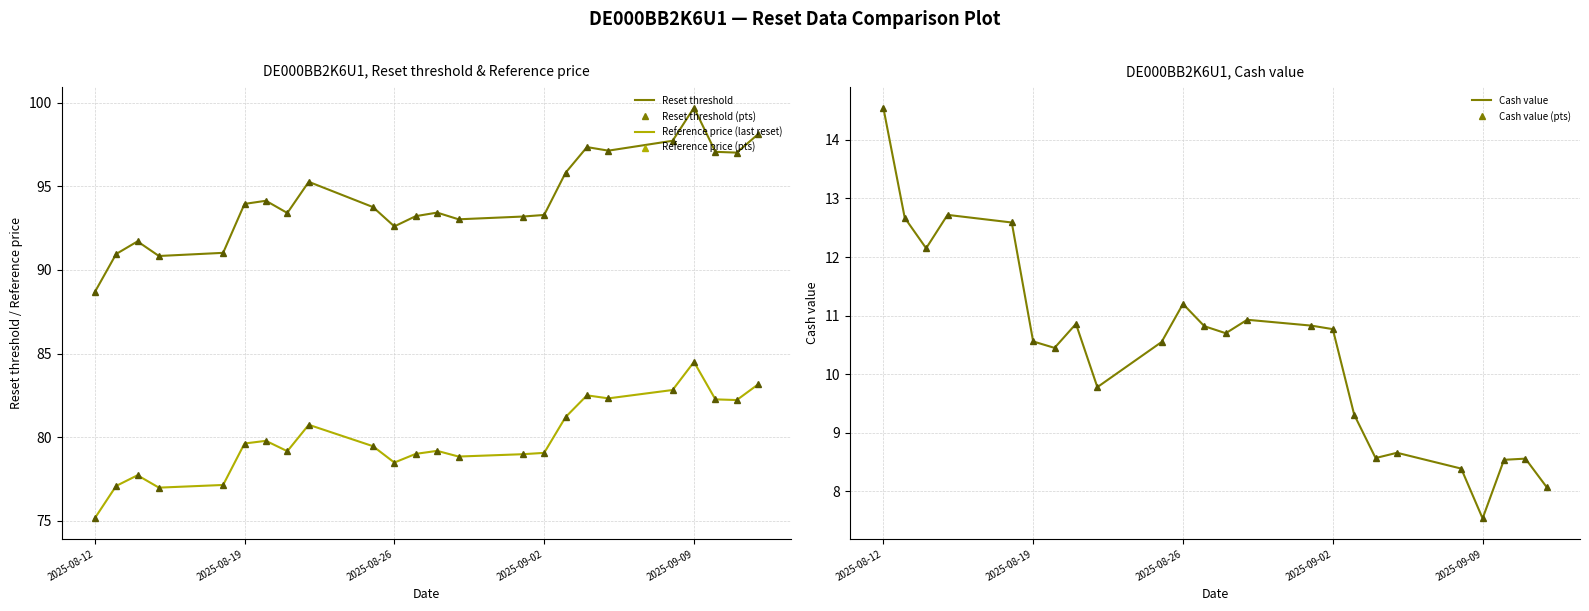

How many data points in Reference price (last reset) are above 79?

15